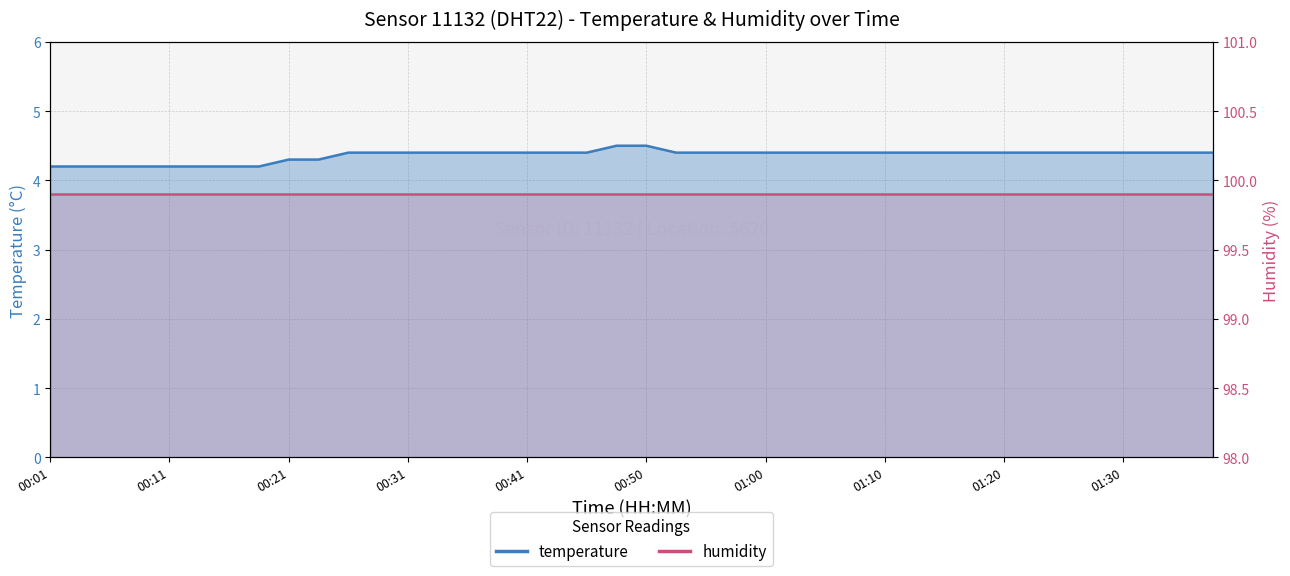

What is the change in value from 00:11 to 01:10?

+0.2